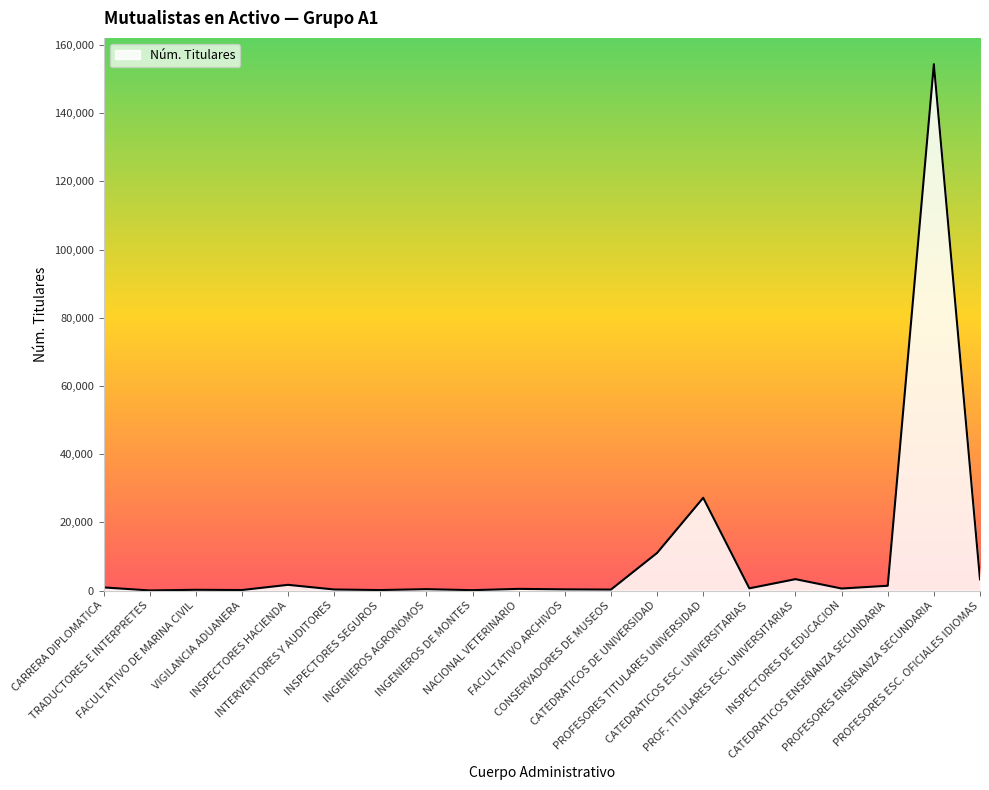

At which label does the data first exceed 598?

CARRERA DIPLOMATICA